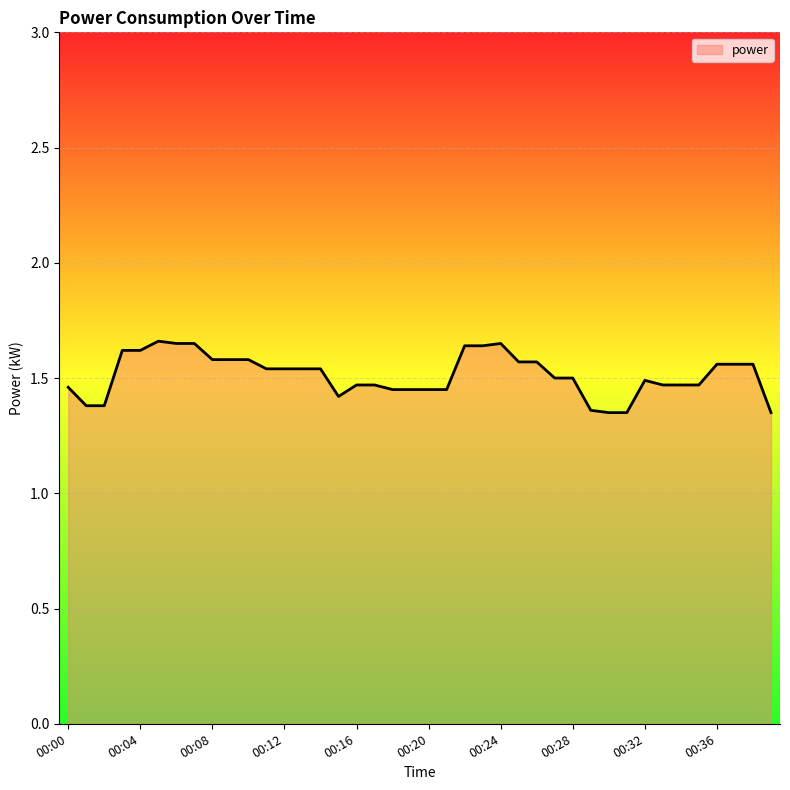

What is the difference between the maximum and minimum values?

0.3